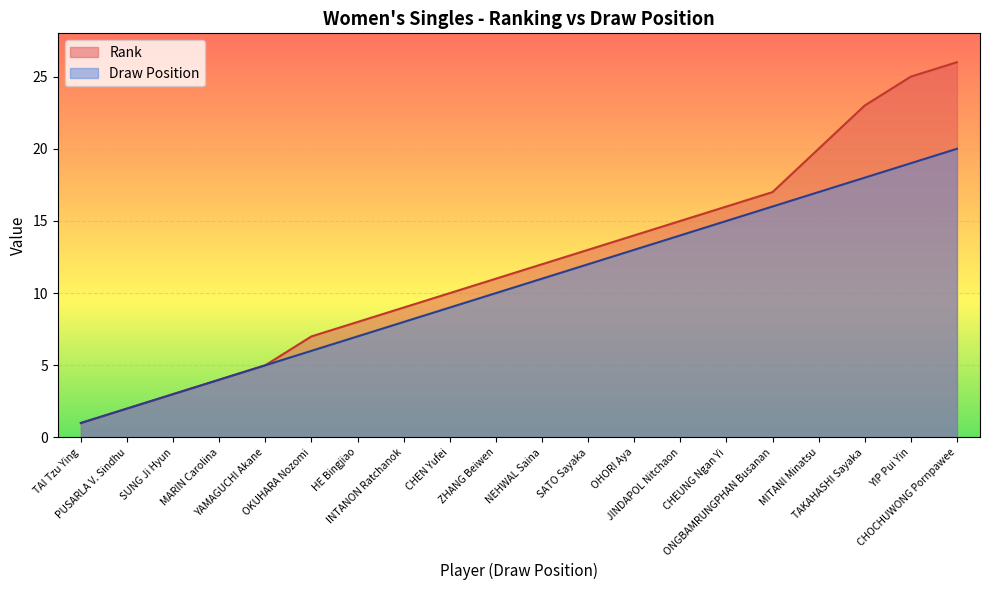

The Rank series shows 4 at OKUHARA Nozomi. True or false?

False